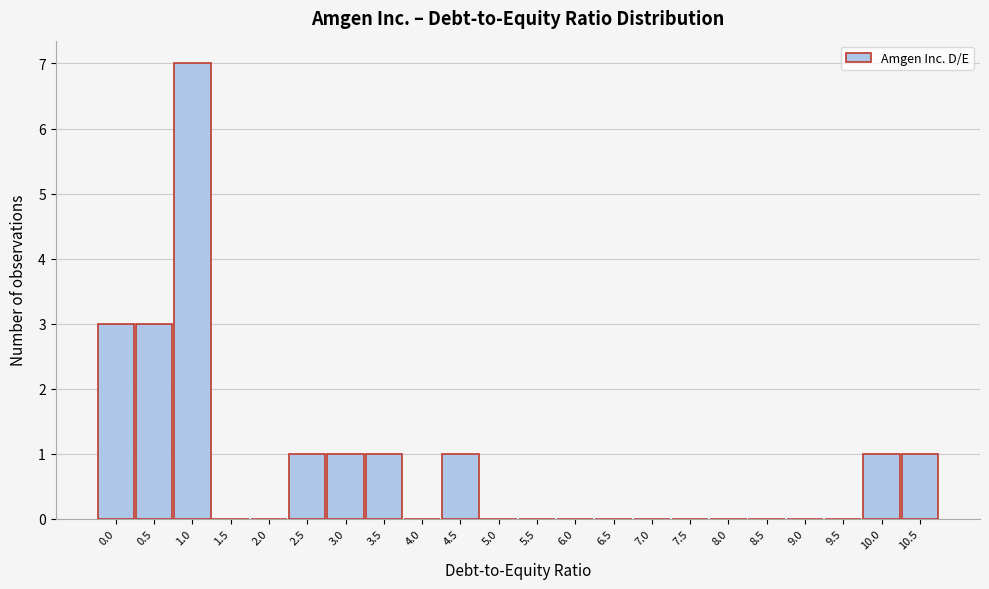

Reading right to left, extract all data points from this chart.

10.5=1	10.0=1	9.5=0	9.0=0	8.5=0	8.0=0	7.5=0	7.0=0	6.5=0	6.0=0	5.5=0	5.0=0	4.5=1	4.0=0	3.5=1	3.0=1	2.5=1	2.0=0	1.5=0	1.0=7	0.5=3	0.0=3